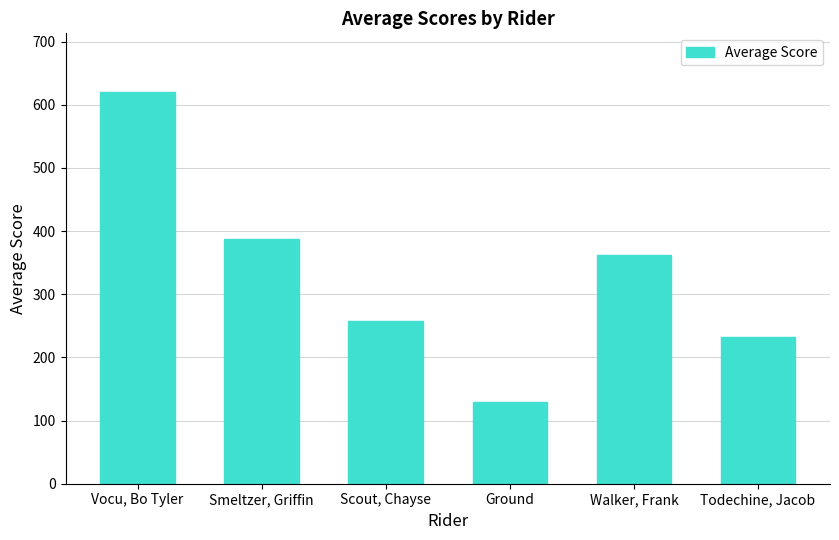

Count the number of categories in the chart.

6